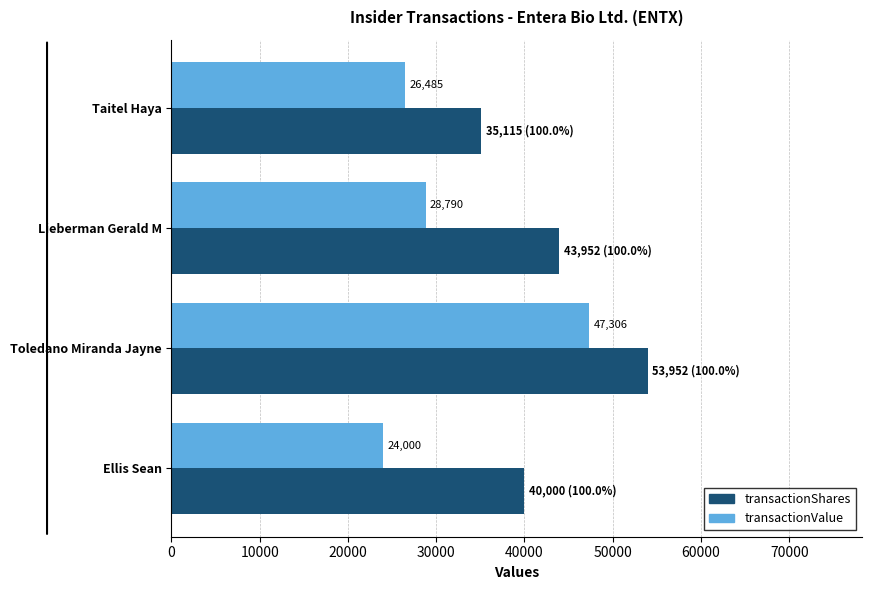

What value does the transactionShares series have at Toledano Miranda Jayne?

53952